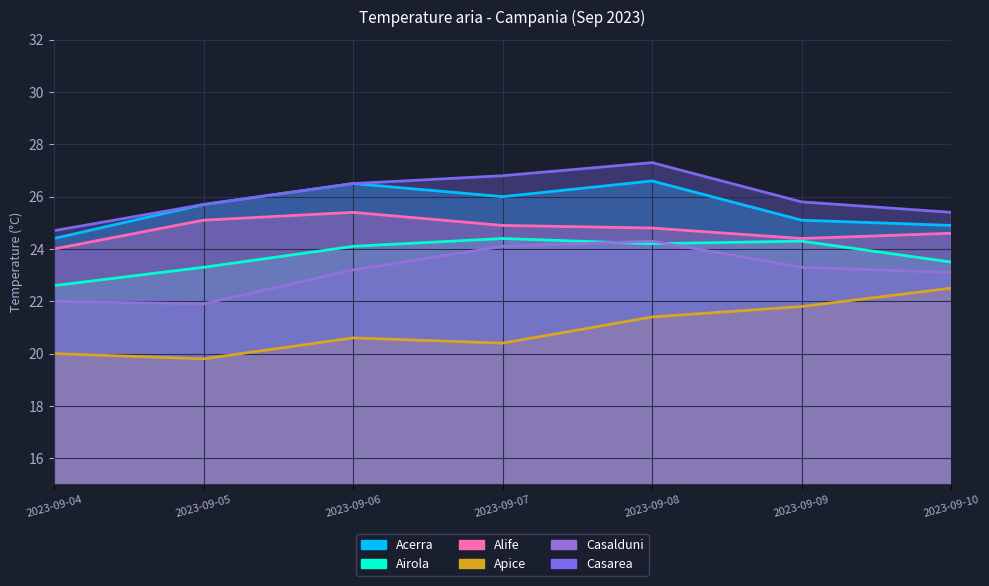

How many data points in Casarea are less than 25?

1